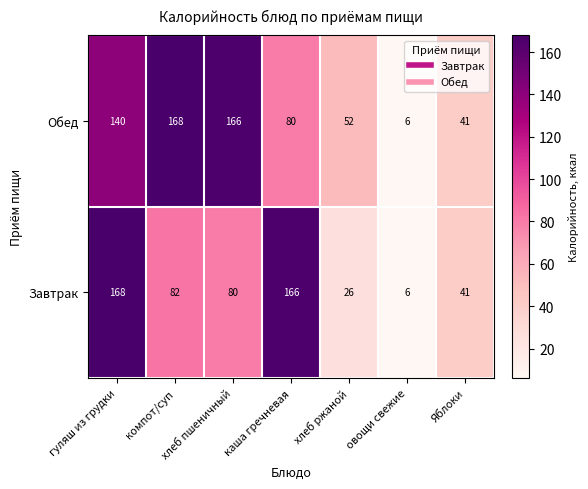

List the series in order of their overall mean, highest first.

Обед, Завтрак